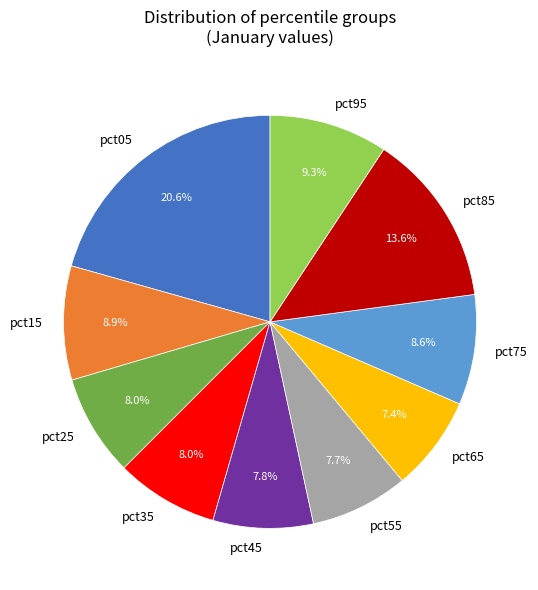

Count the number of slices in the pie.

10